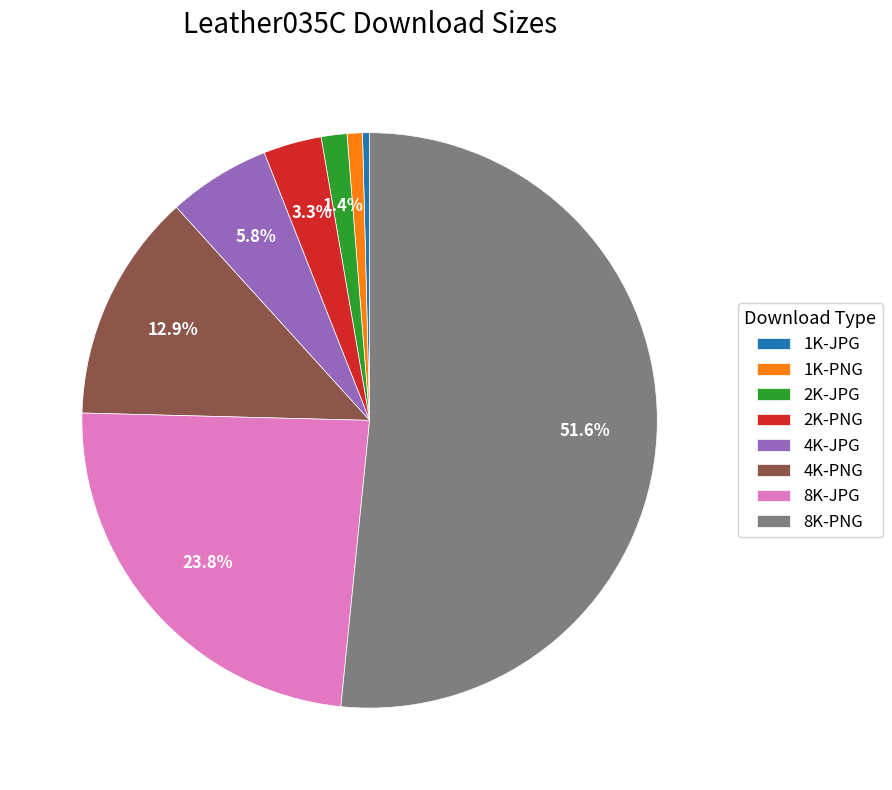

Which has a higher value, 8K-JPG or 2K-JPG?

8K-JPG